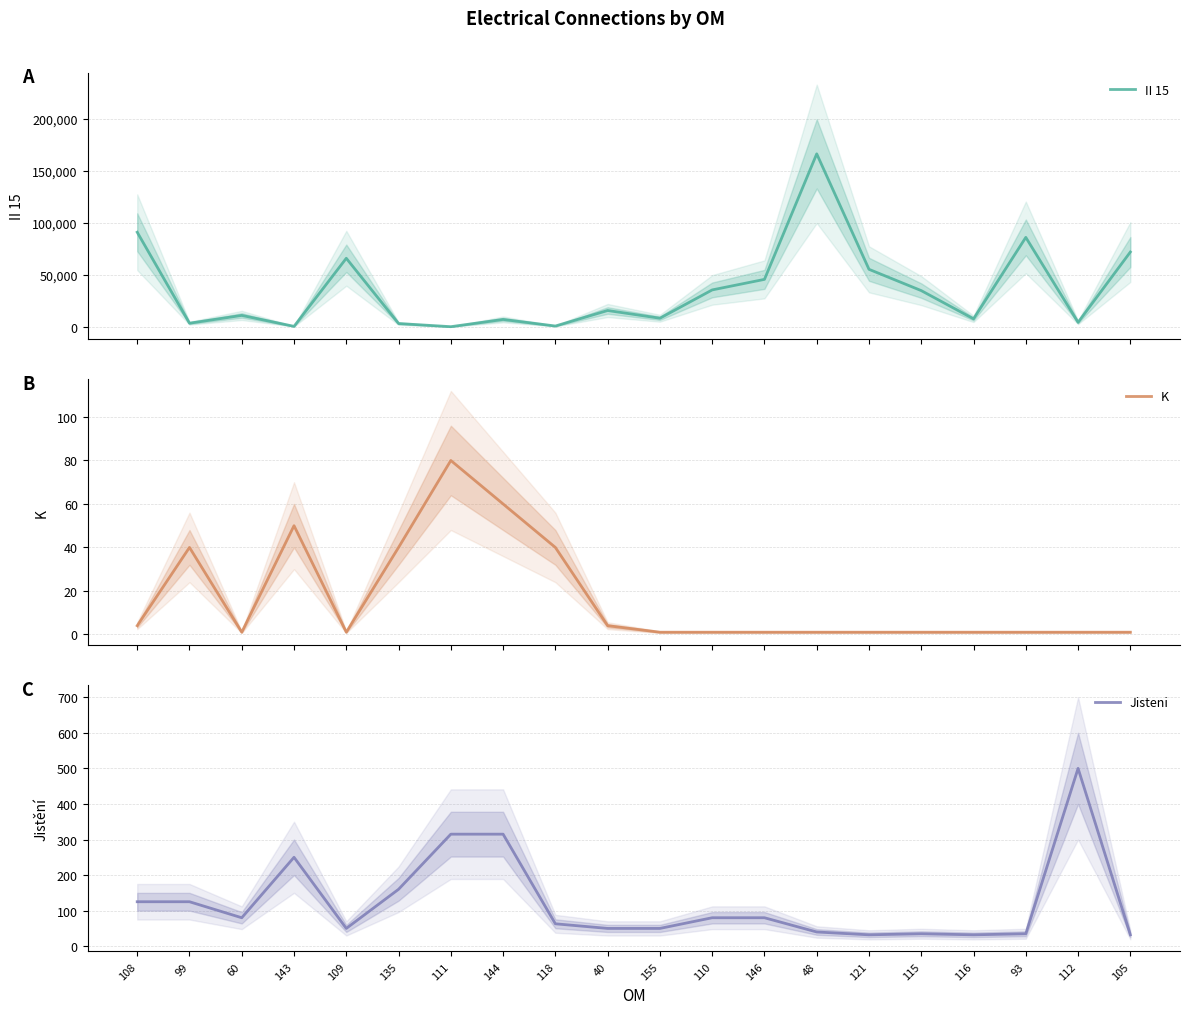

What is the highest value of the K series?

80